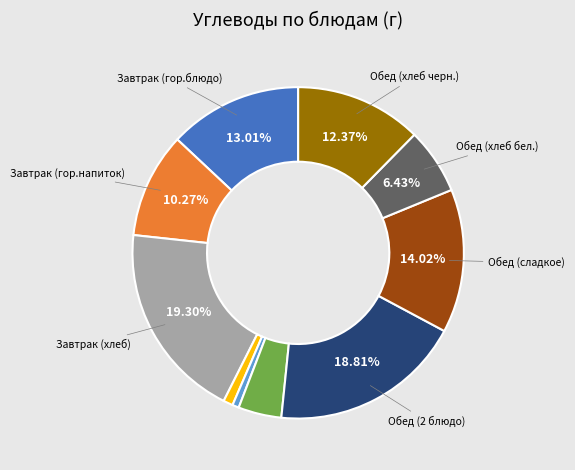

Count the number of slices in the pie.

10